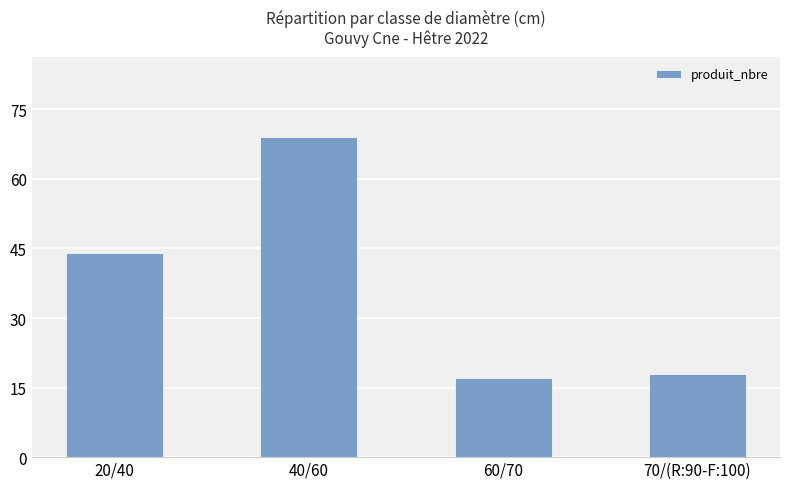

What is the label of the 1st bar from the right?

70/(R:90-F:100)